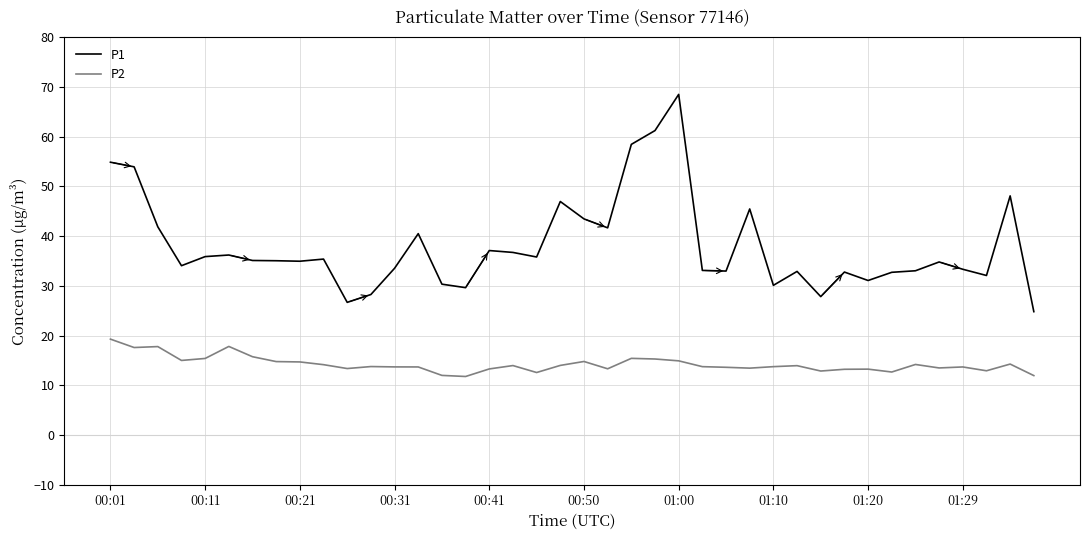

Which series has the largest range (max minus min)?

P1